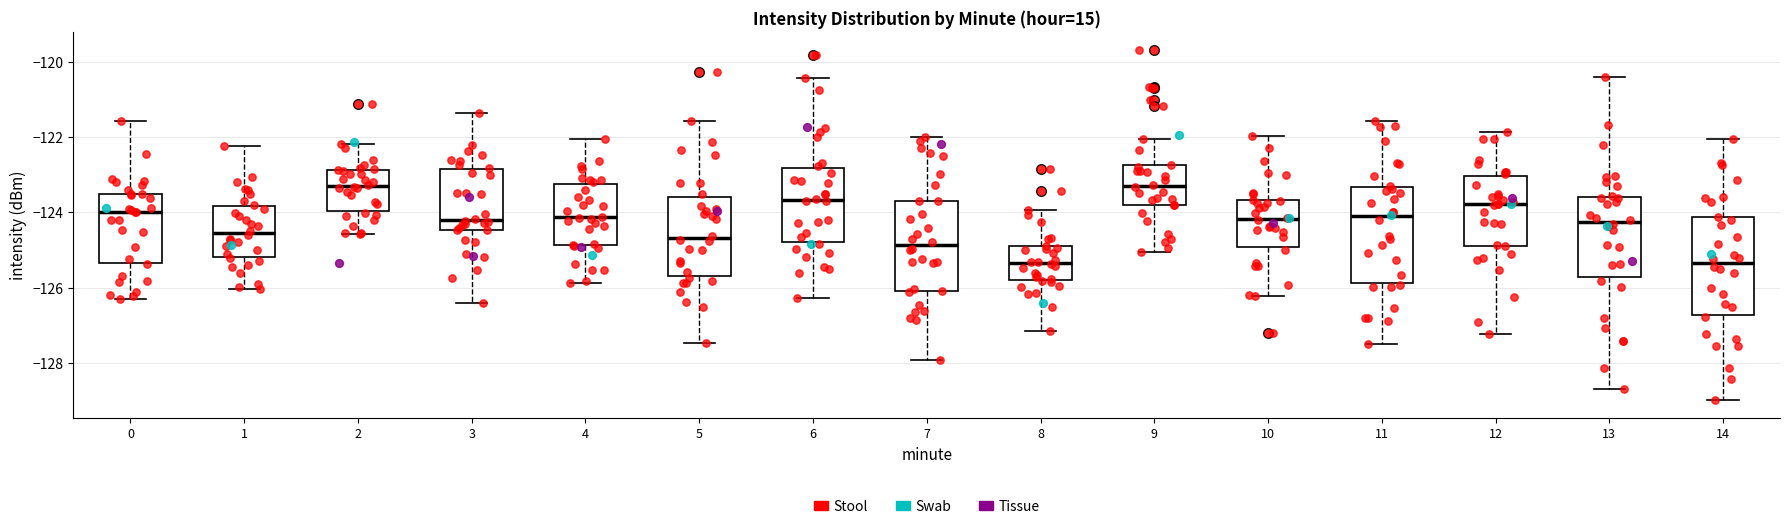

Where does the lower whisker of the box at x = 11 end on the y-axis? The values are not printed on the chart, so give them approximately, as read against the axis.

-127.6